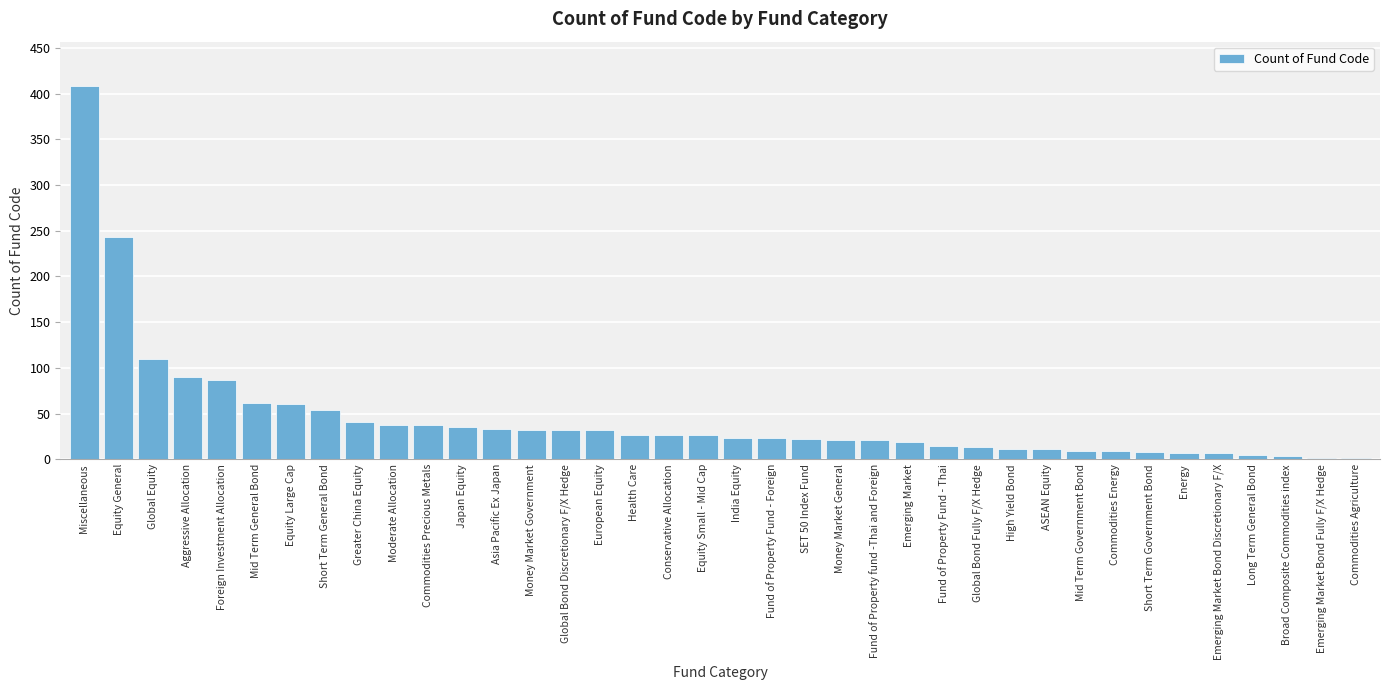

Approximately how many times larger is the value at Global Equity compared to Equity Large Cap?

1.8